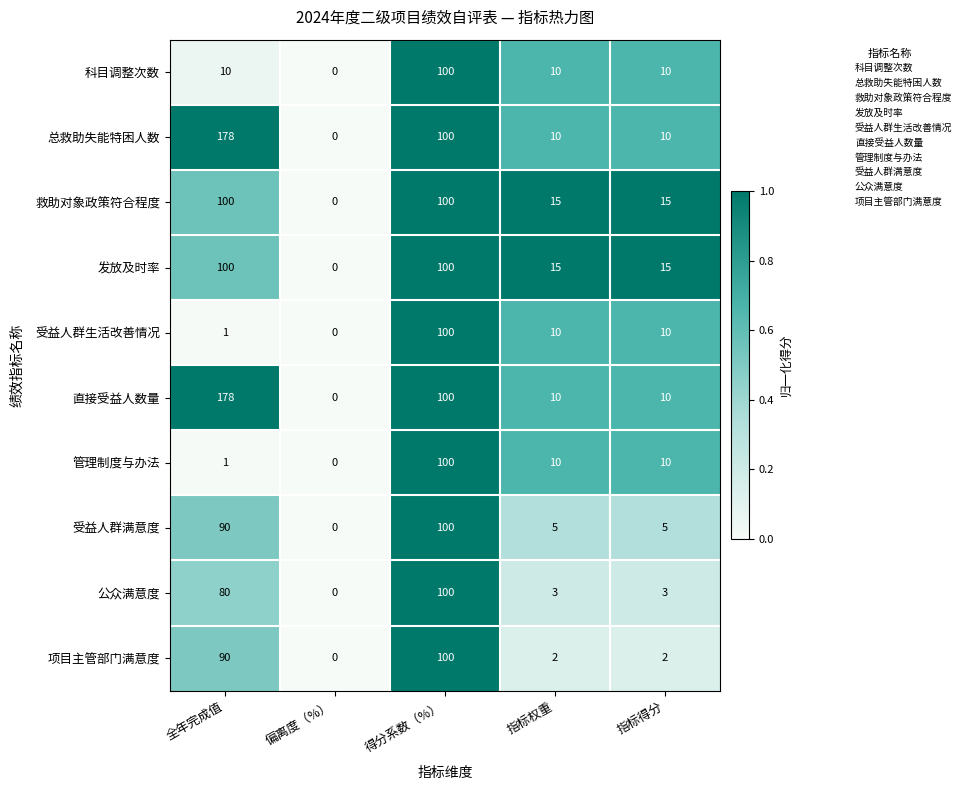

At which label is 直接受益人数量 closest to 89?

得分系数（%）